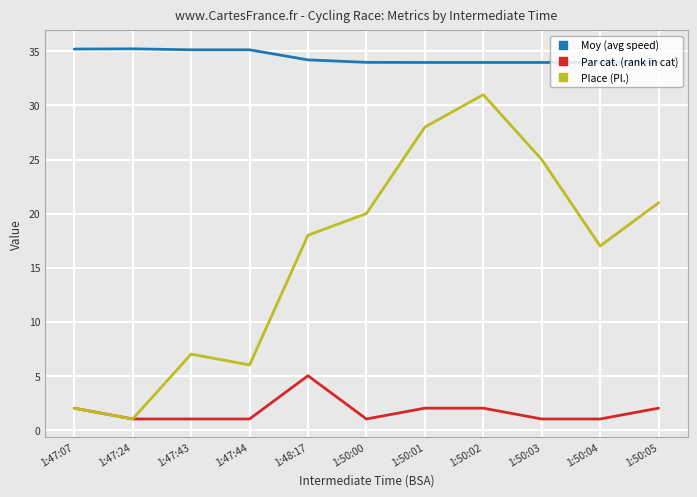

Is the value of Place (Pl.) at 1:50:03 greater than the value of Par cat. (rank in cat) at 1:50:00?

Yes